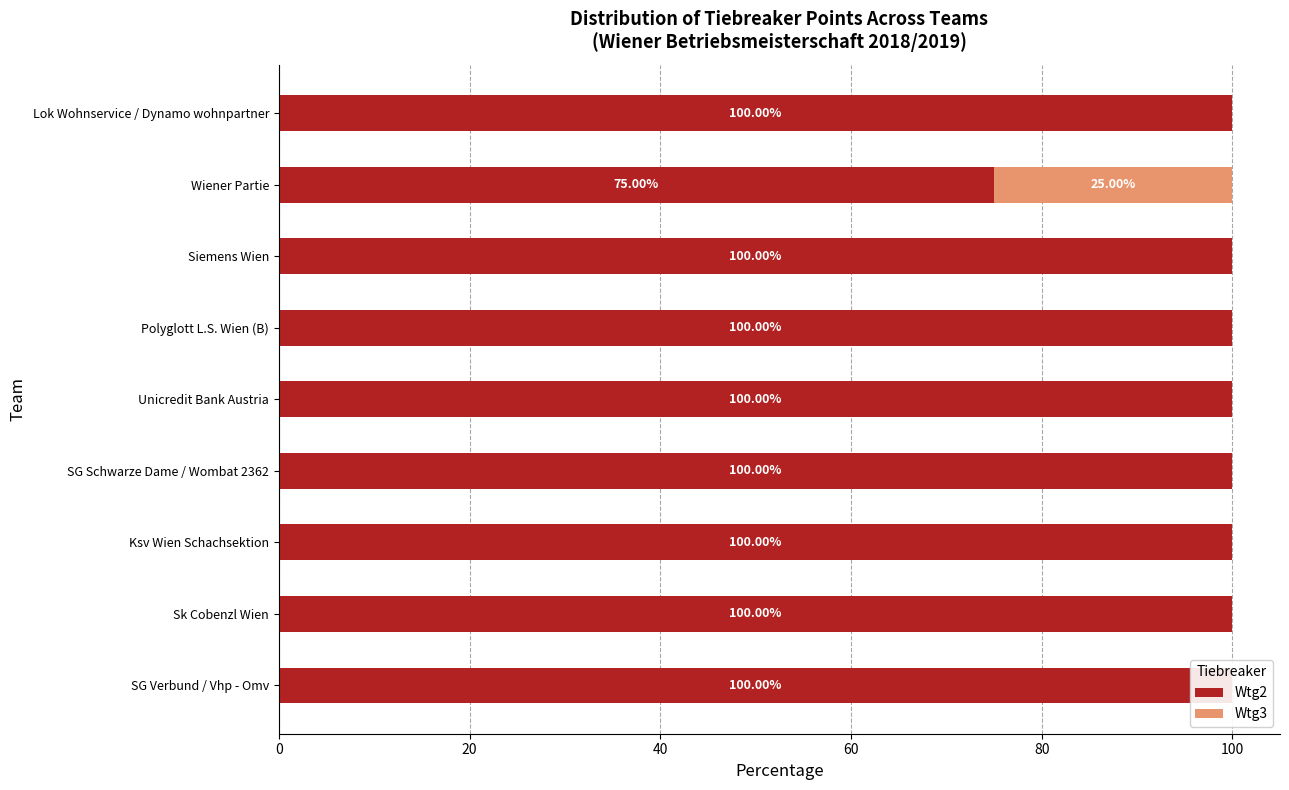

The Wtg3 series shows 0 at Polyglott L.S. Wien (B). True or false?

True